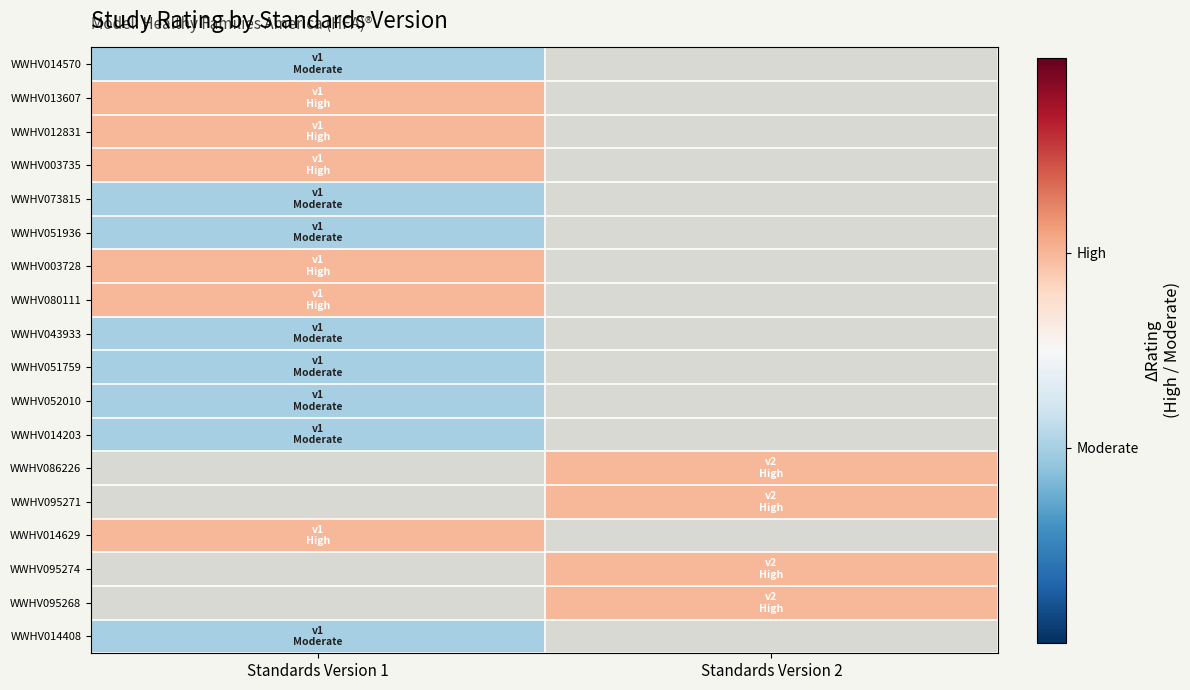

What is the spread (max minus min) of values at Standards Version 1?

1.0